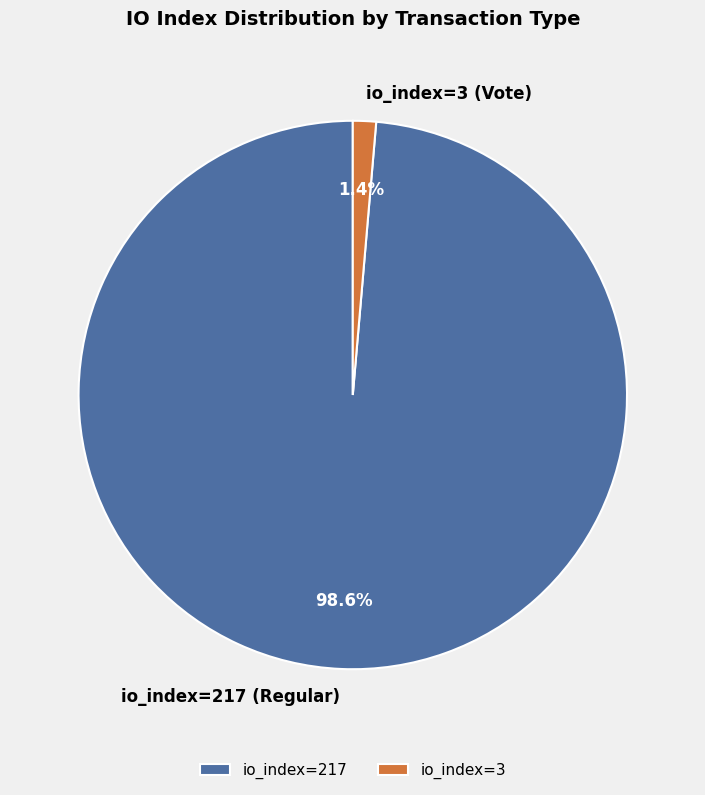

Combined, do io_index=217 (Regular) and io_index=3 (Vote) account for over 50%?

Yes